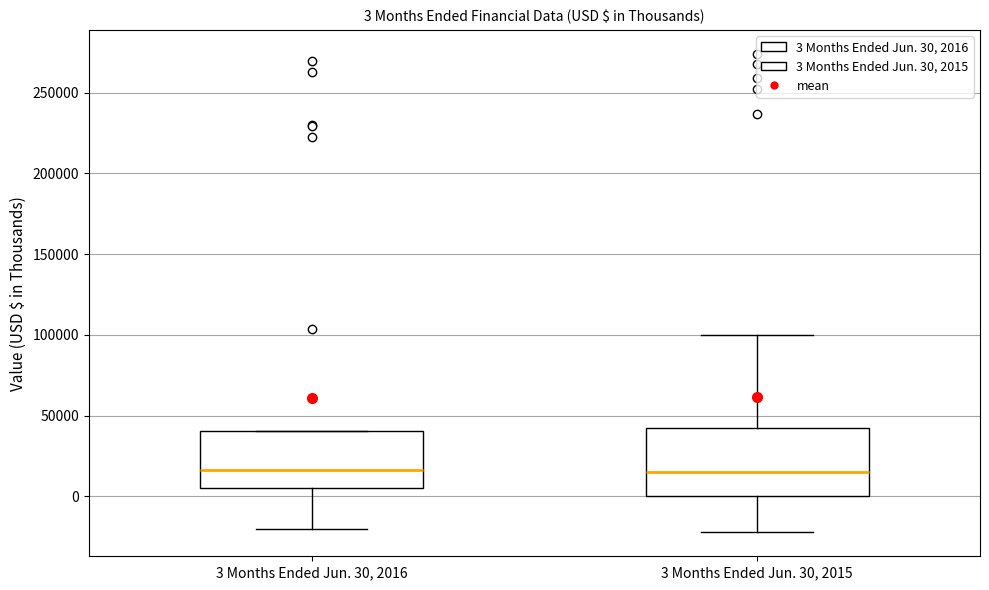

Which box is the tallest, from its lower edge to its upper edge?

3 Months Ended Jun. 30, 2015